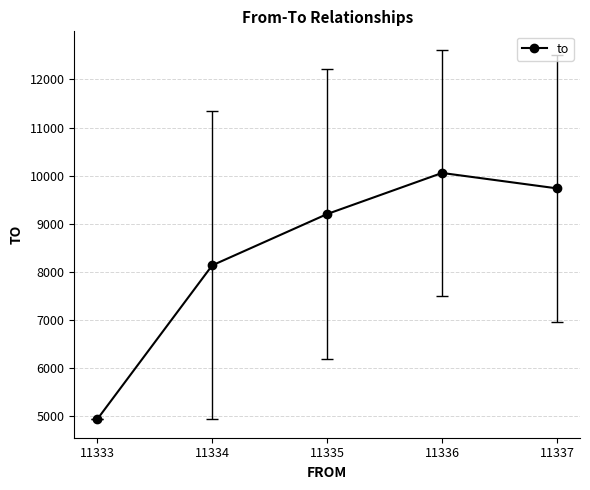

What is the difference between the maximum and minimum values?

5114.2